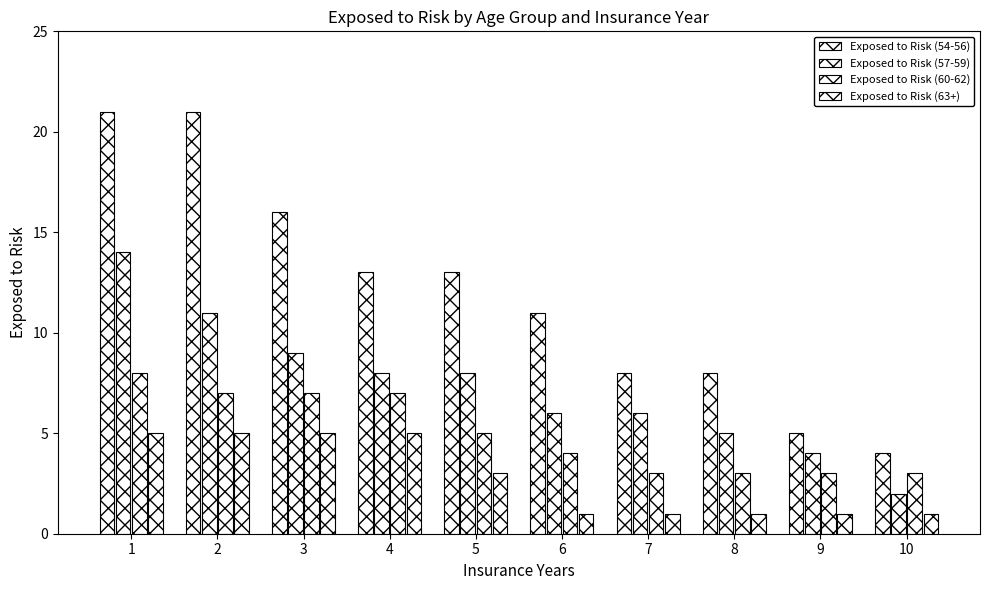

Are the bars grouped side by side (vs. stacked)?

Yes